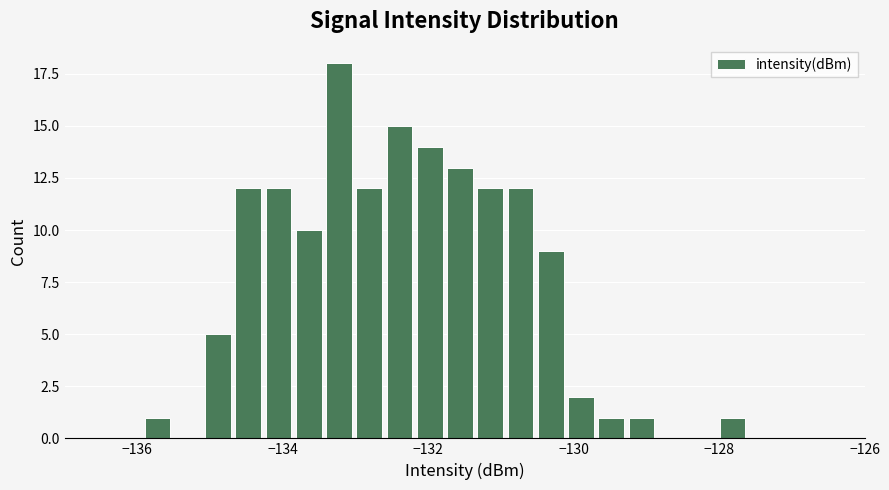

Around what value on the x-axis is the tallest bar? Give the approximate position of its centre, as read against the axis.

-133.2